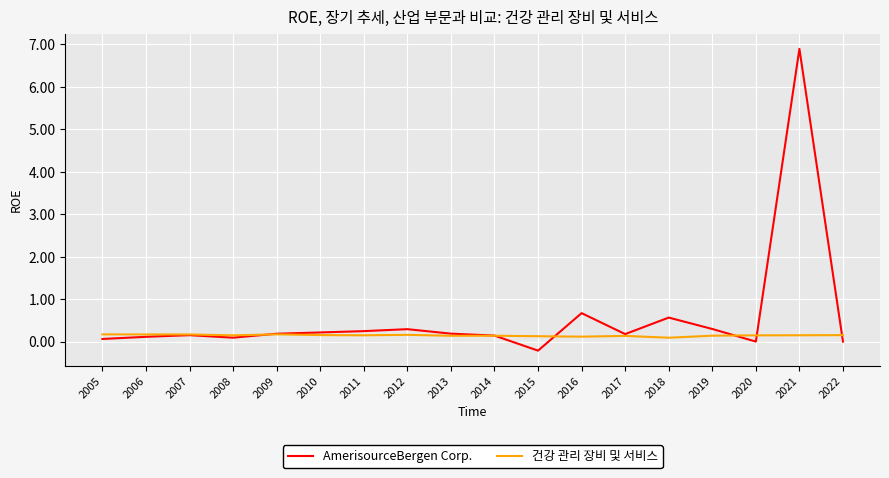

The AmerisourceBergen Corp. series shows 0.2 at 2011. True or false?

True